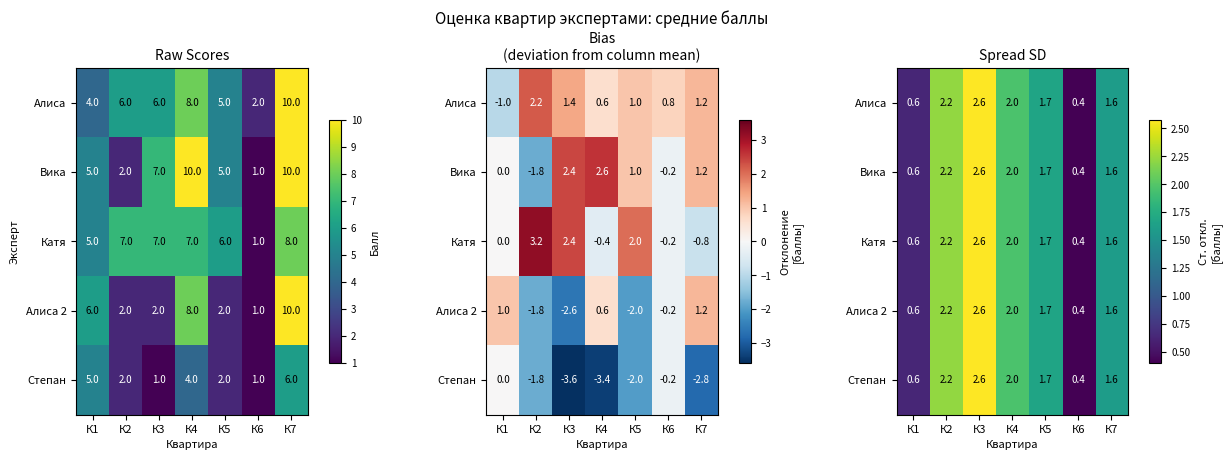

Is it true that Алиса 2 equals 0.6 at К1?

True